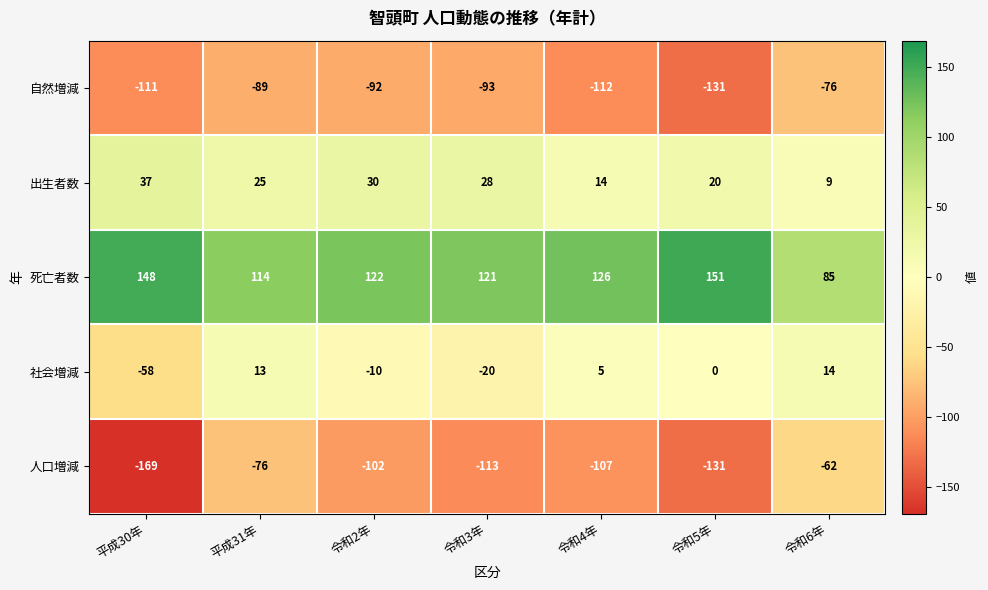

What is the average value of the 人口増減 series?

-109